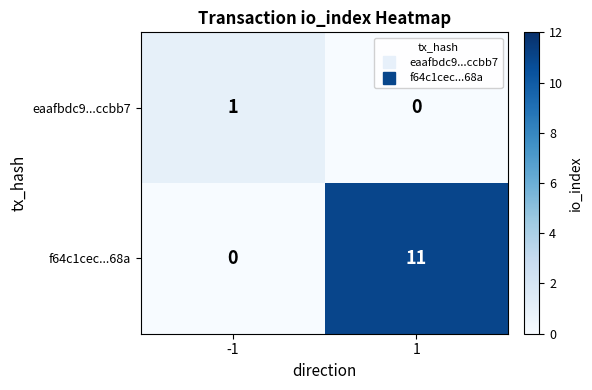

Which category has the highest value across all series?

1